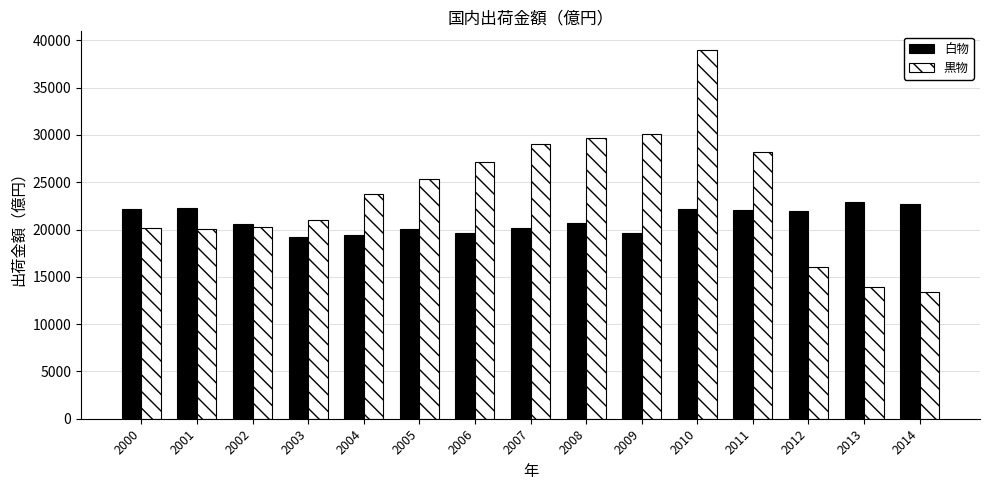

Rank the series at 2004 from highest to lowest value.

黒物, 白物